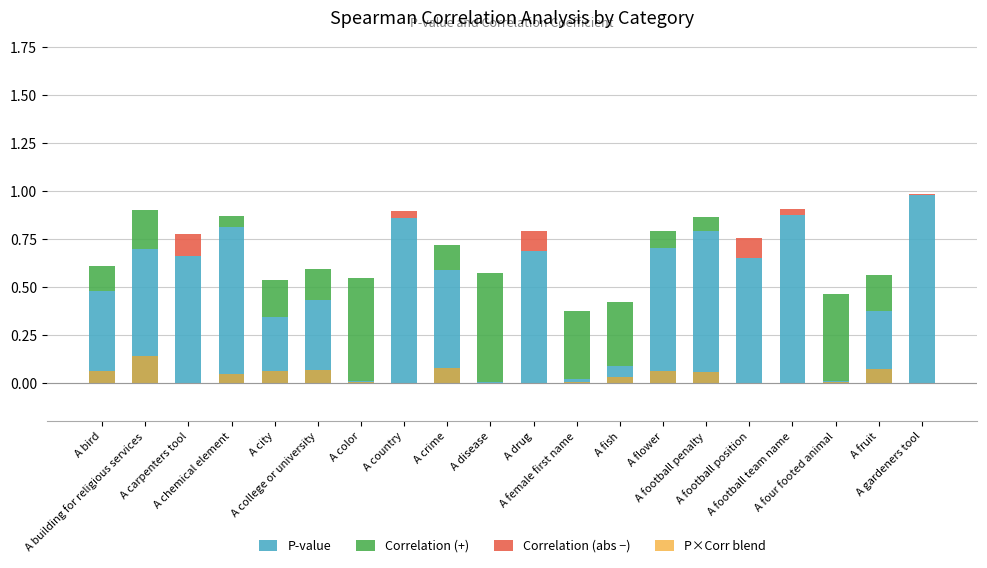

What is the total value across all series at A chemical element?

0.9